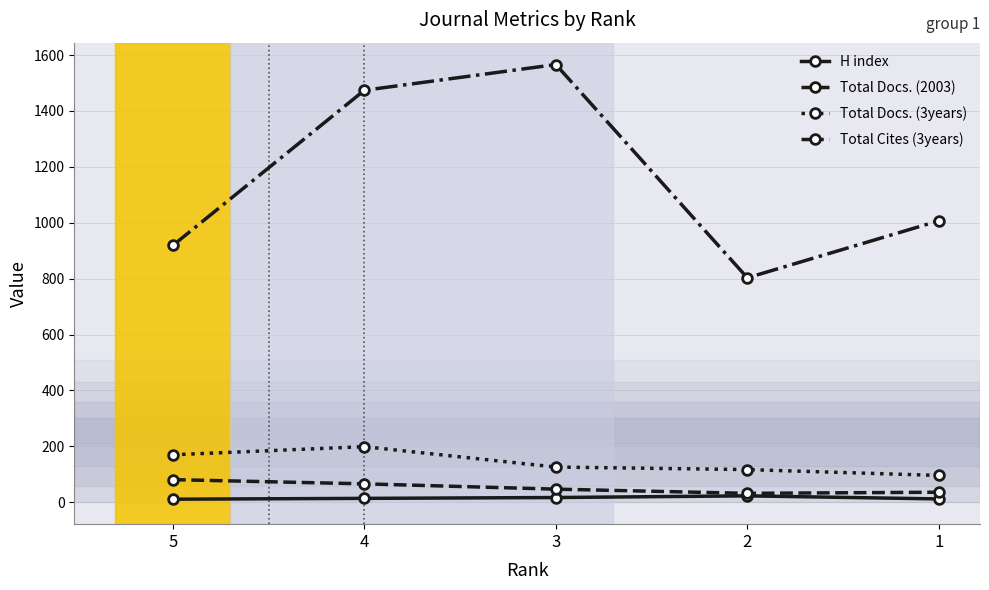

What is the average value of the Total Docs. (3years) series?

142